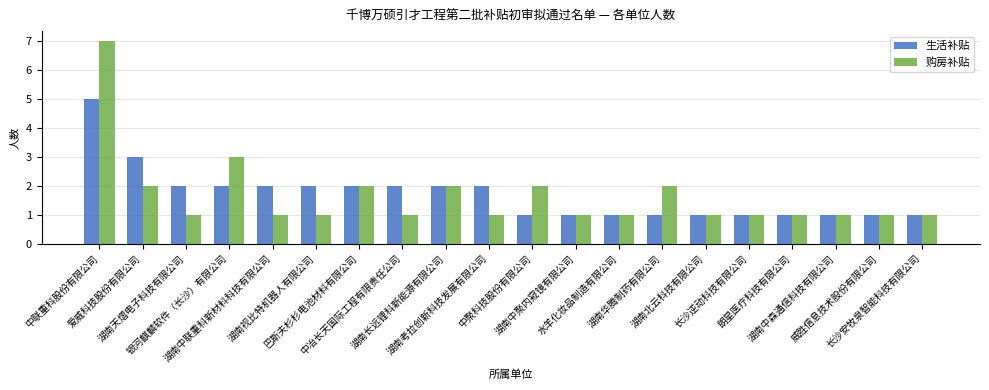

What is the lowest value of the 生活补贴 series?

1